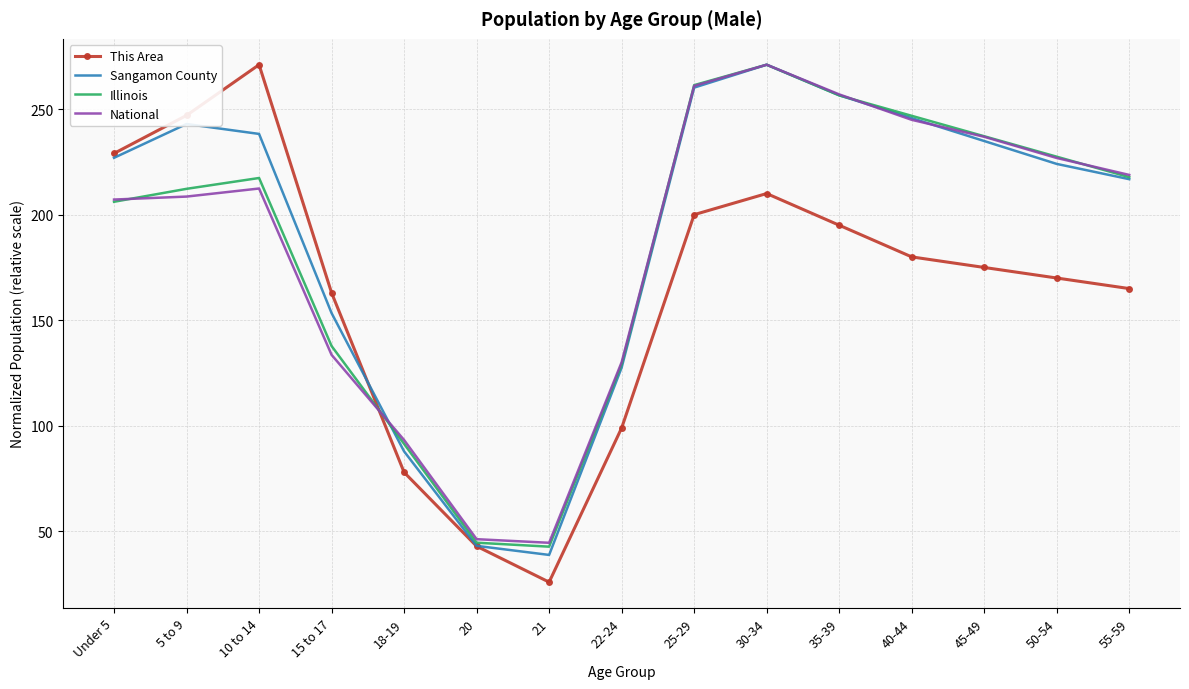

Which series changed the most between 25-29 and 40-44?

This Area